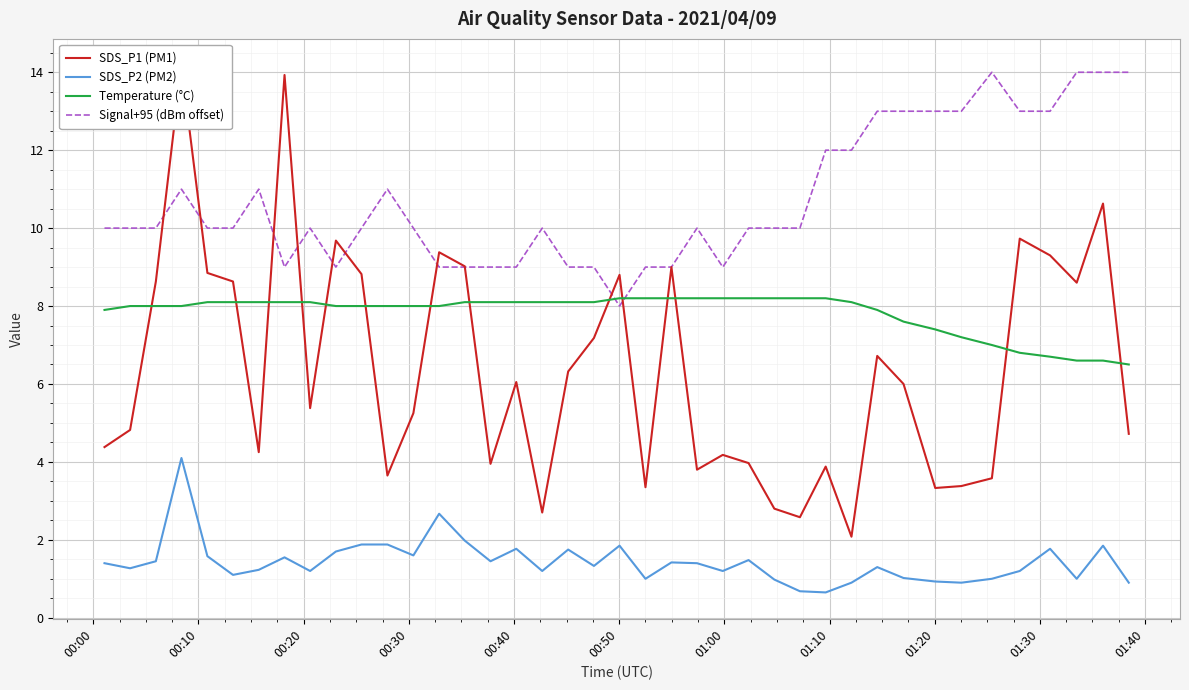

What is the sum of all Signal+95 (dBm offset) values?

428.0